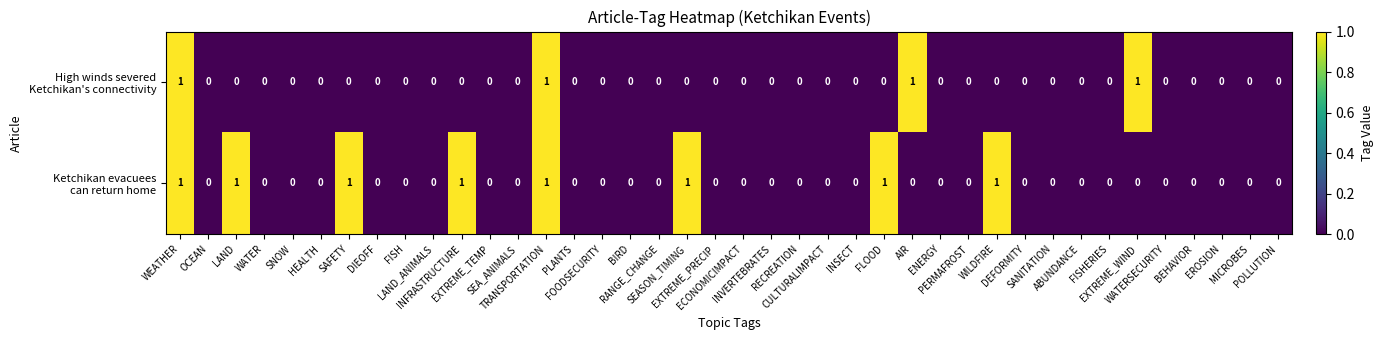

Count the number of data series in this chart.

2